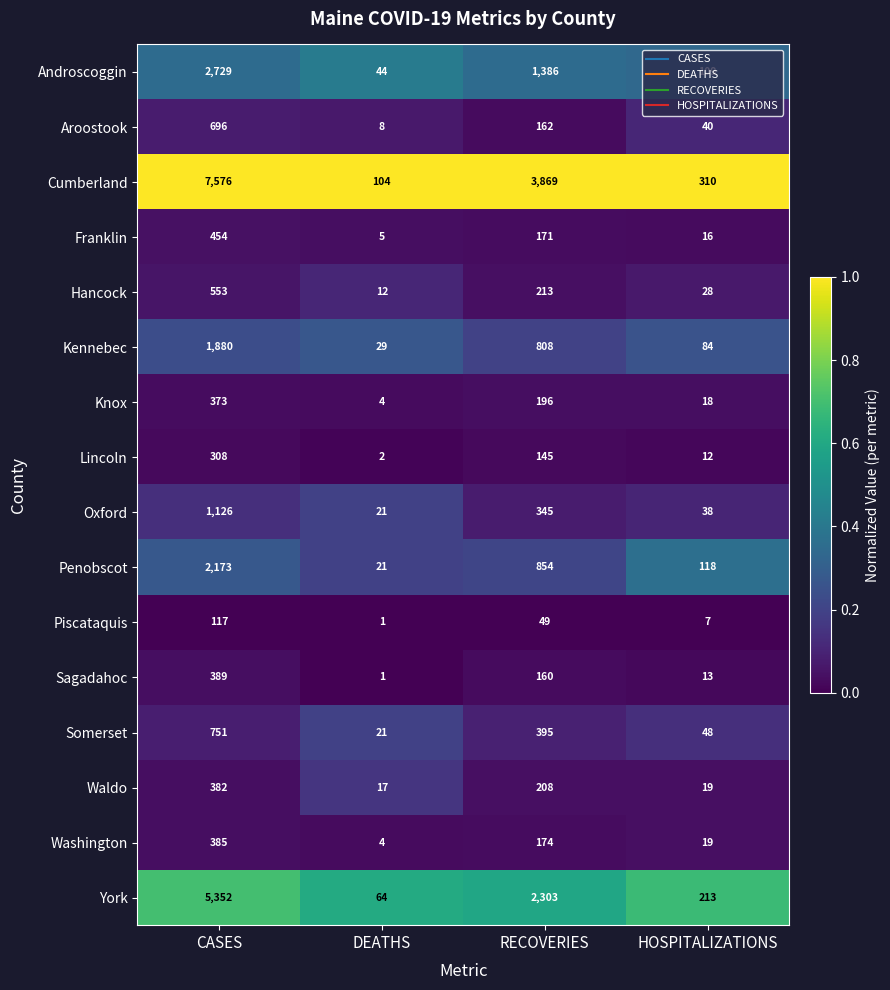

At which category is the sum across all series the highest?

CASES